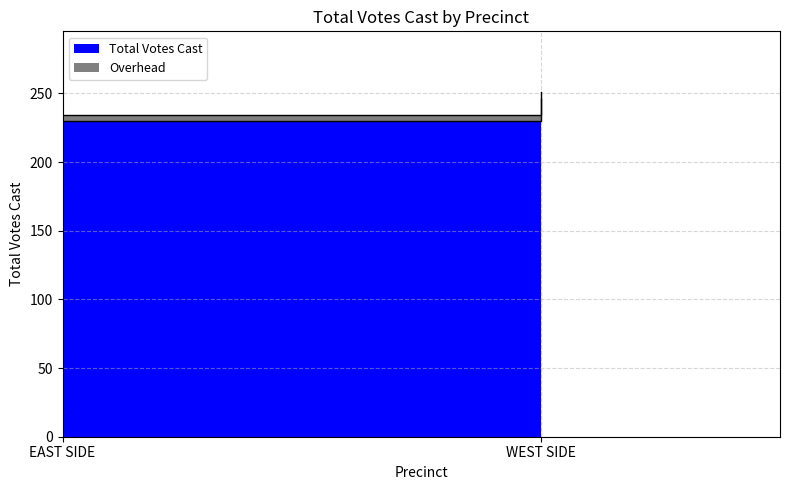

Which has a higher value, WEST SIDE or EAST SIDE?

WEST SIDE